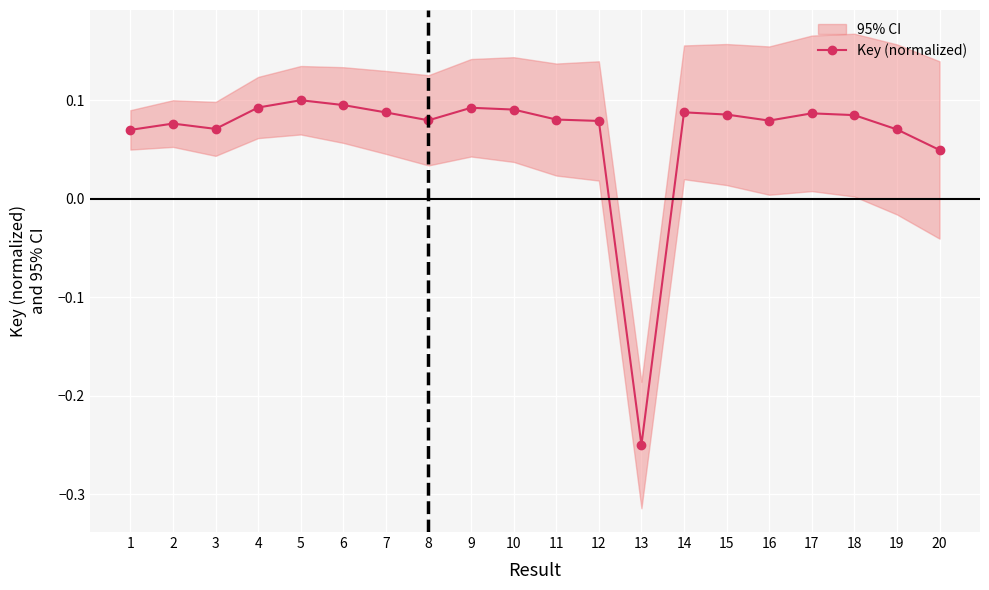

At which category does the chart reach its peak across all series?

5